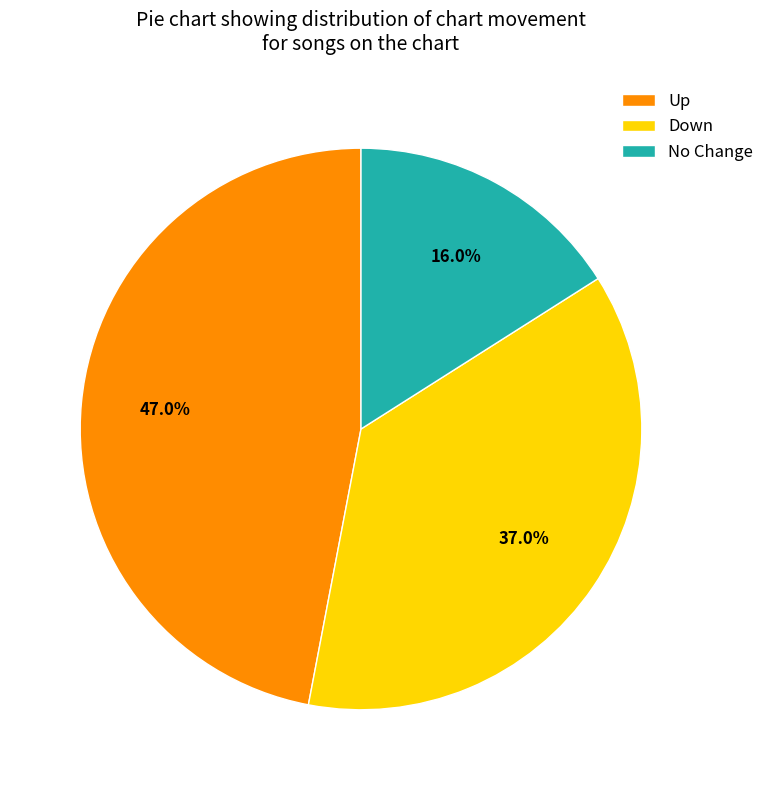

Is No Change the majority of the pie?

No